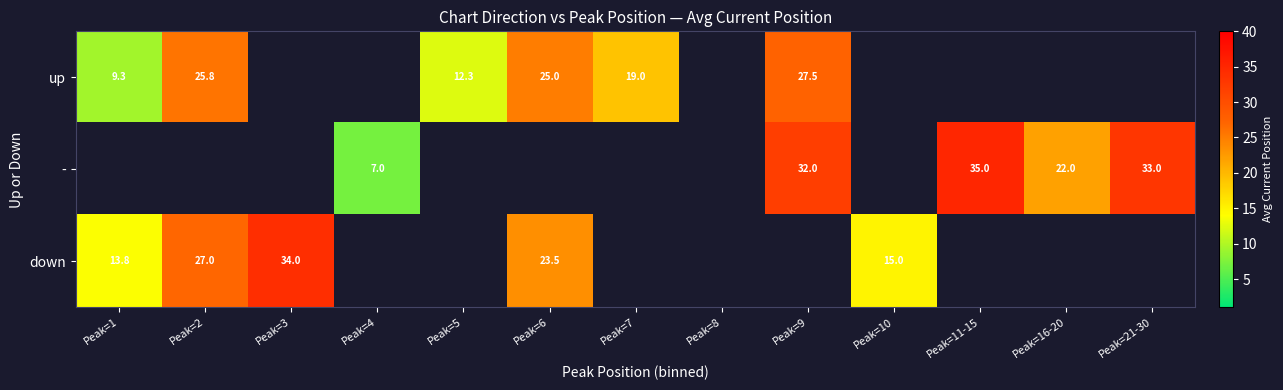

Where is up nearest to the value 18?

Peak=7